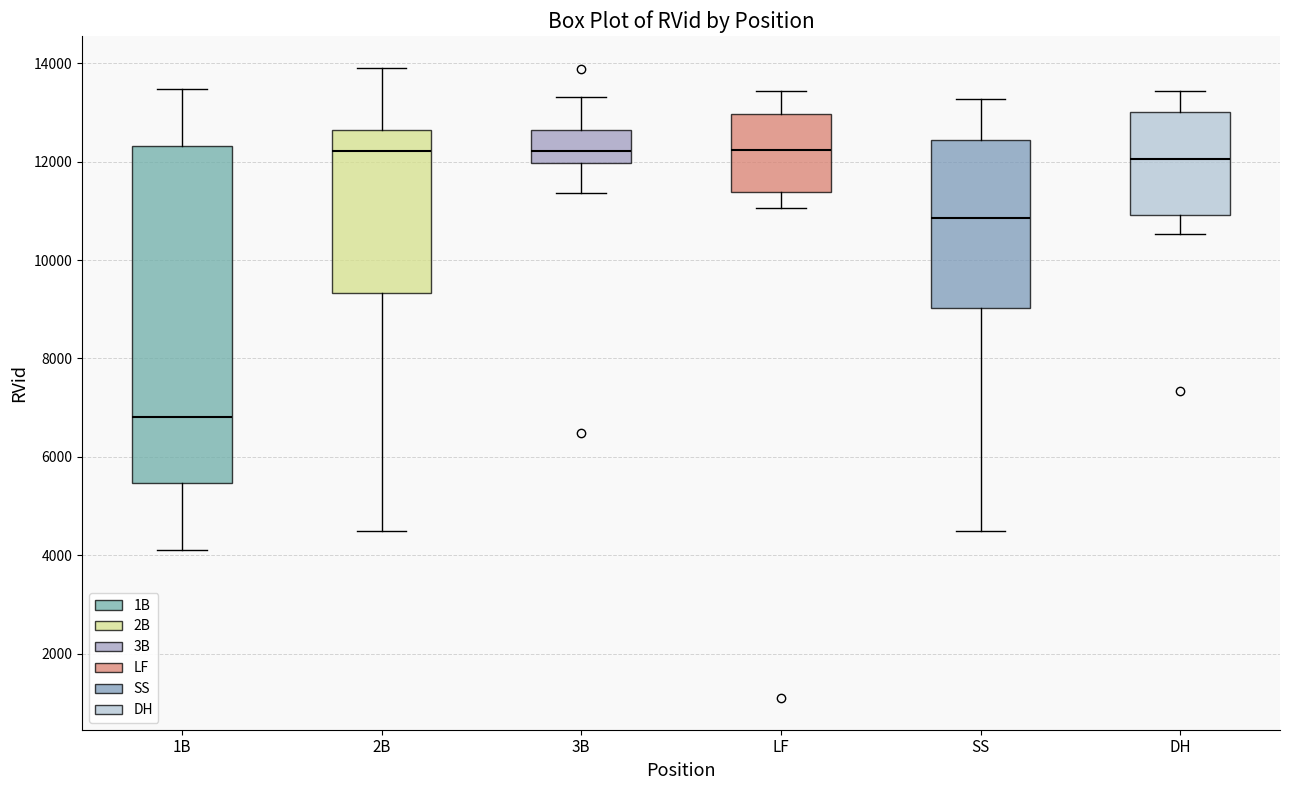

Which box's median line is the lowest?

1B